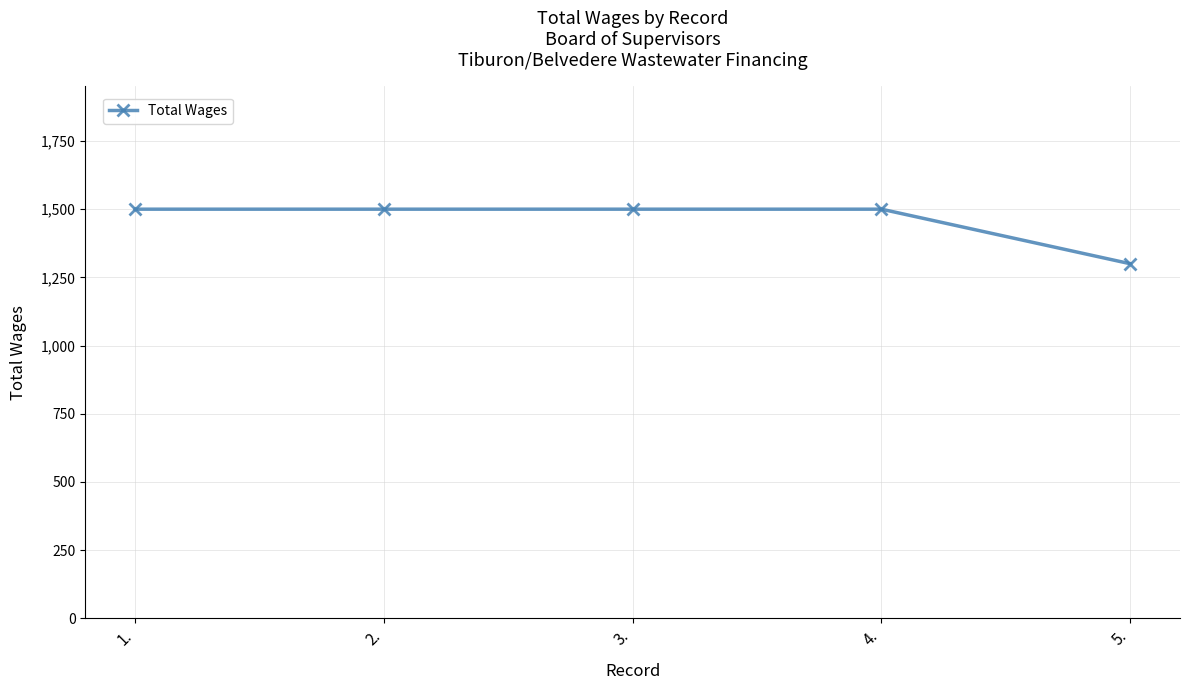

What is the value of the 2nd point from the left?

1500